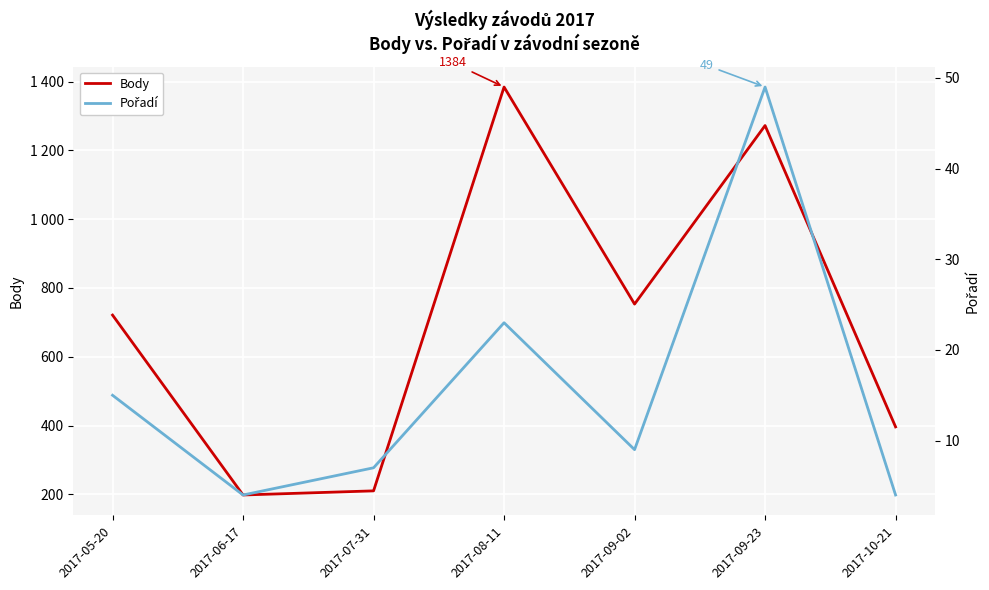

True or false: Pořadí and Body cross at least once.

False